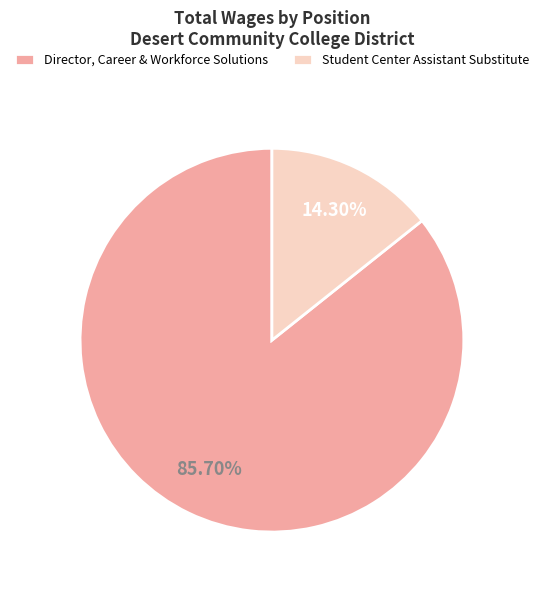

Which slice is the largest?

Director, Career & Workforce Solutions